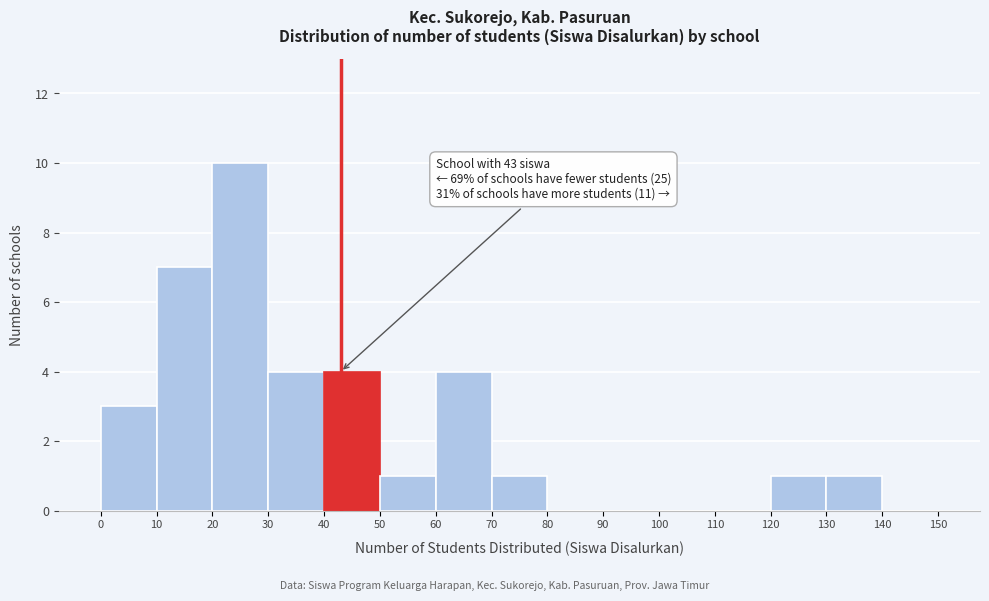

Over which range of the x-axis is the bar tallest?

20 to 30